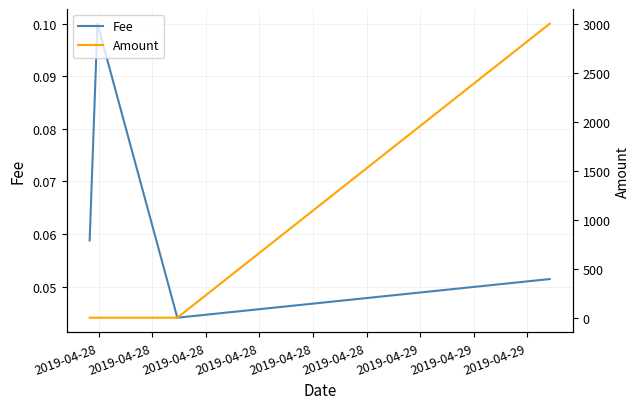

In Fee, how many points are higher than both neighbors (excluding endpoints)?

1